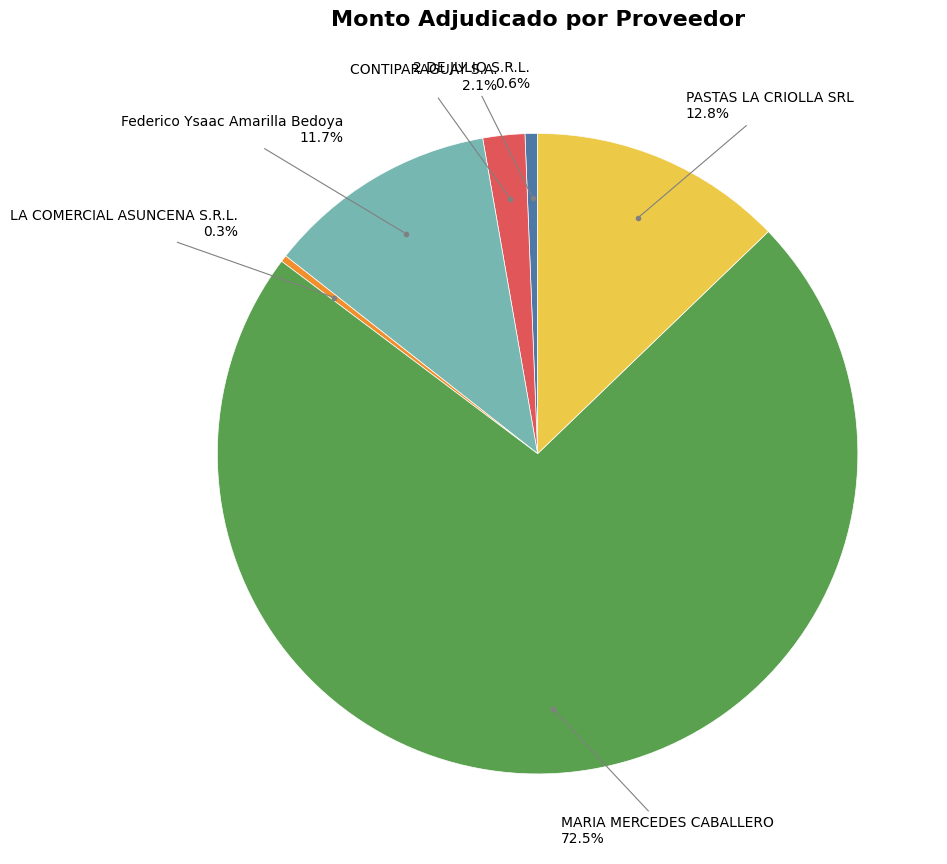

Count the number of slices in the pie.

6